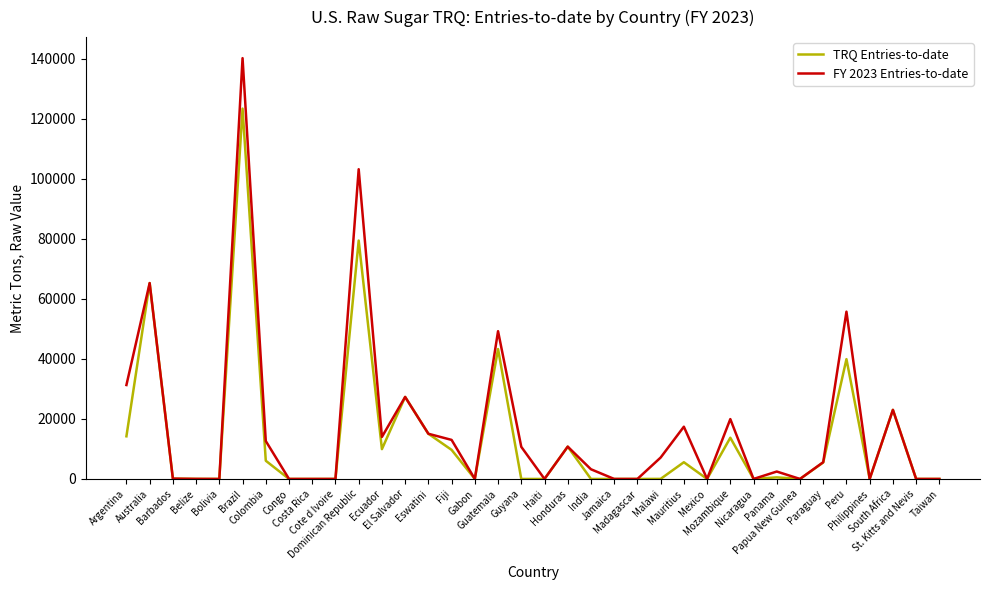

At Panama, list the series in order from smallest to largest.

TRQ Entries-to-date, FY 2023 Entries-to-date